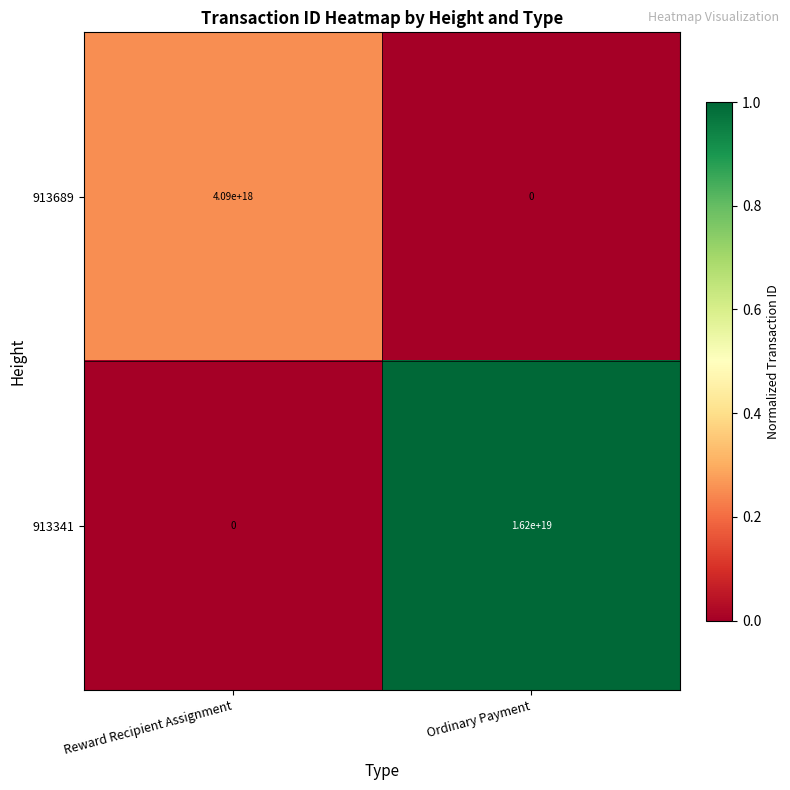

The 913689 series shows 0 at Ordinary Payment. True or false?

True